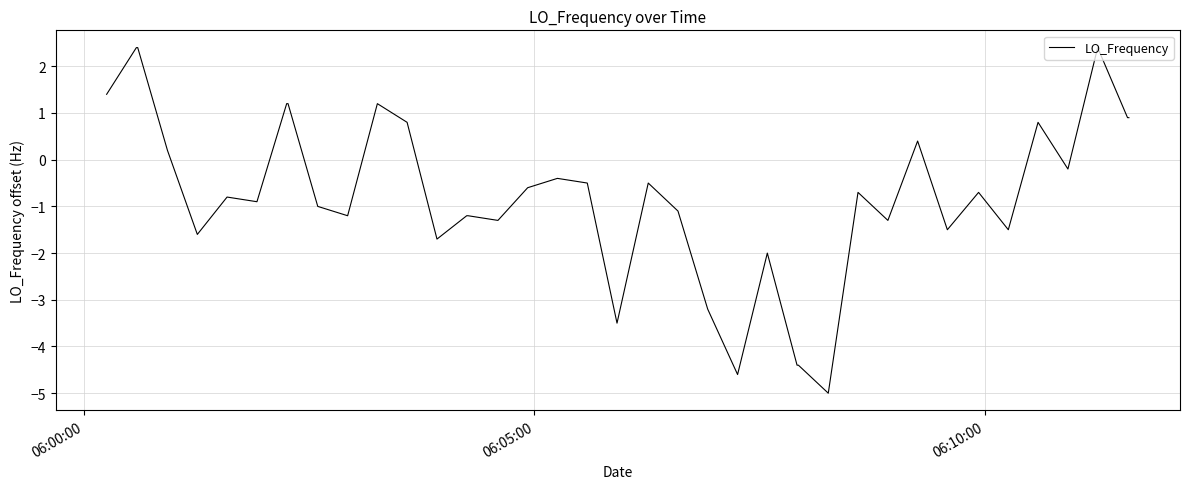

How many positive values are there?

13